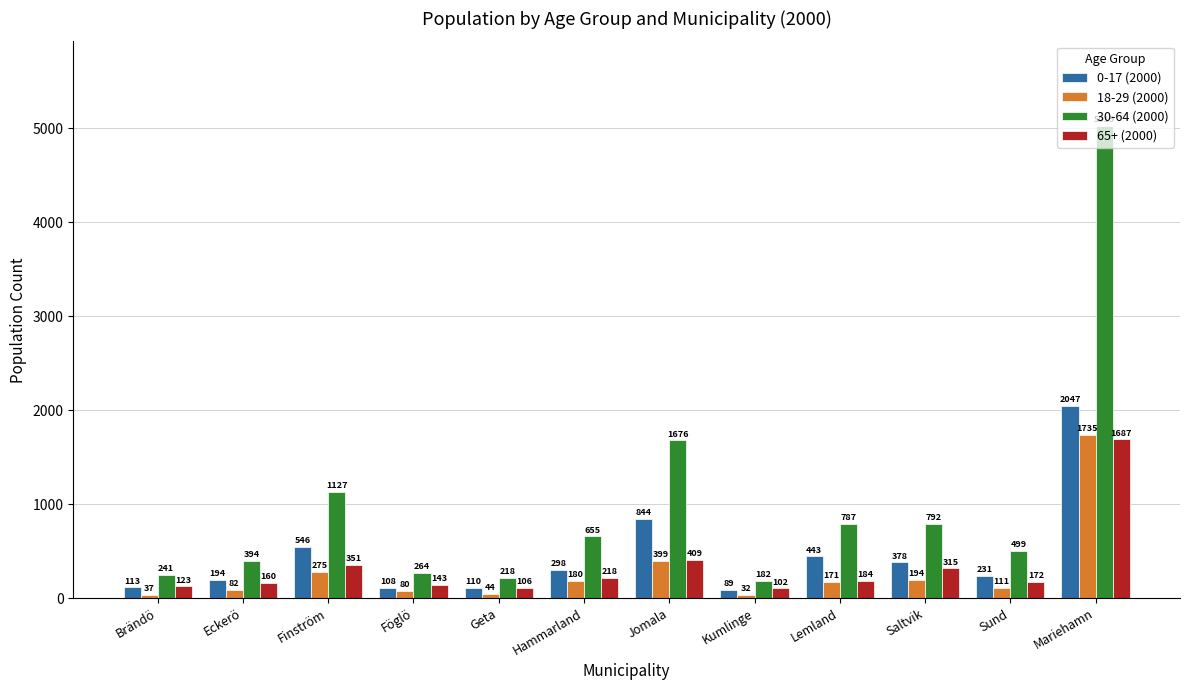

Is it true that 0-17 (2000) equals 110 at Geta?

True